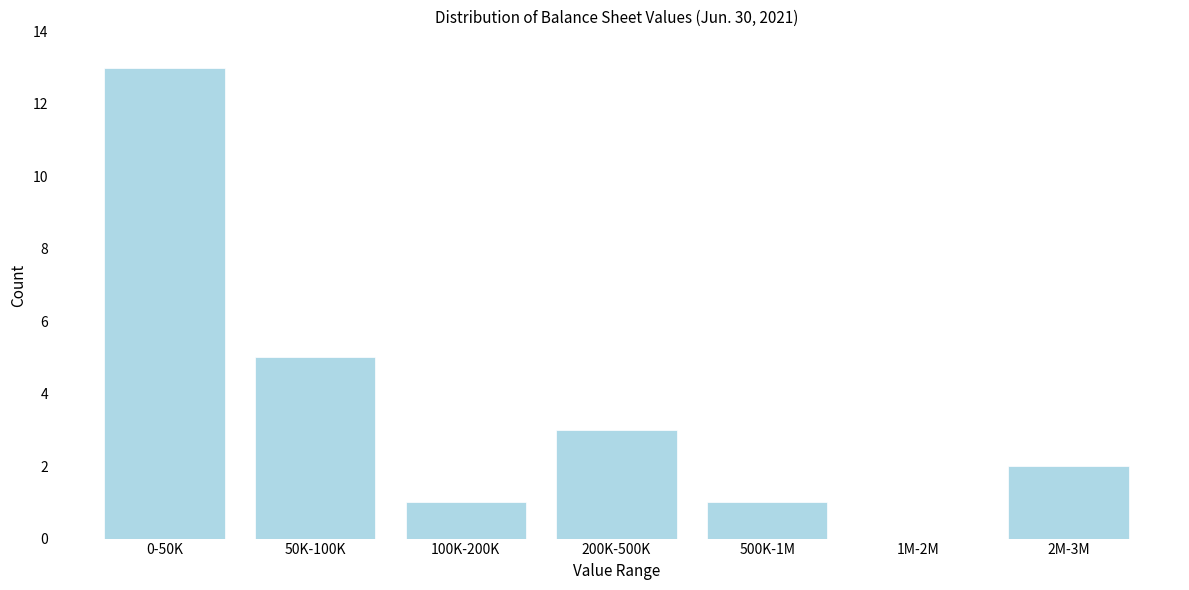

Reading left to right, extract all data points from this chart.

0-50K=13	50K-100K=5	100K-200K=1	200K-500K=3	500K-1M=1	1M-2M=0	2M-3M=2